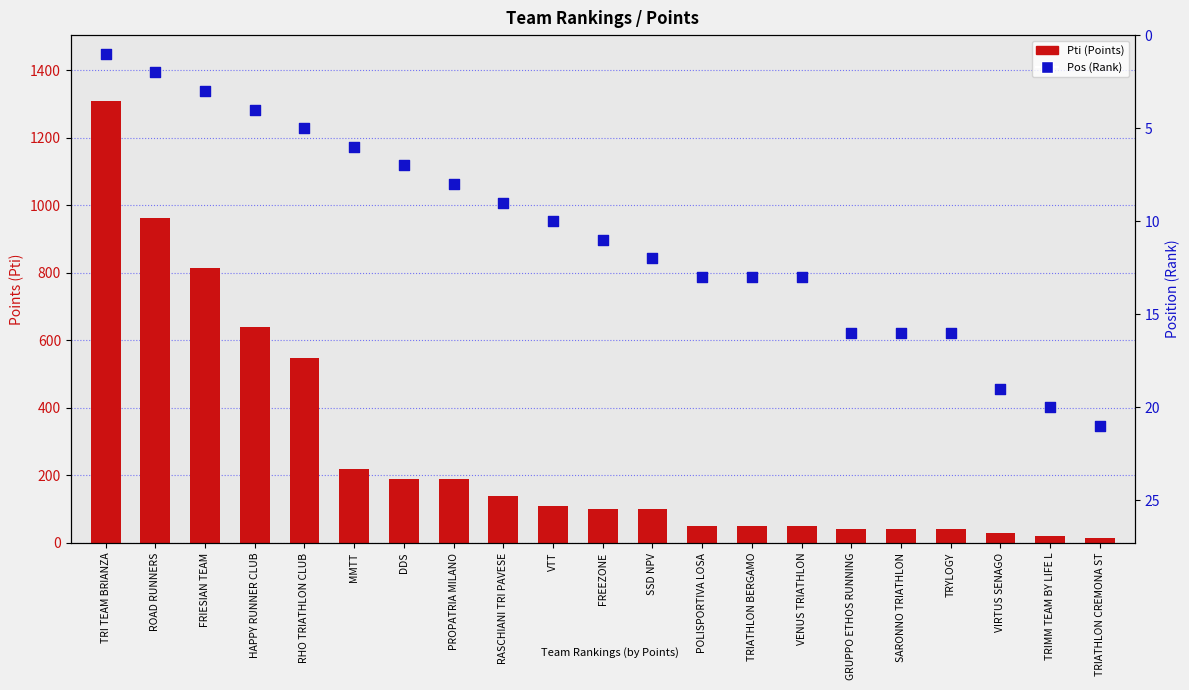

At which category is the sum across all series the highest?

TRI TEAM BRIANZA